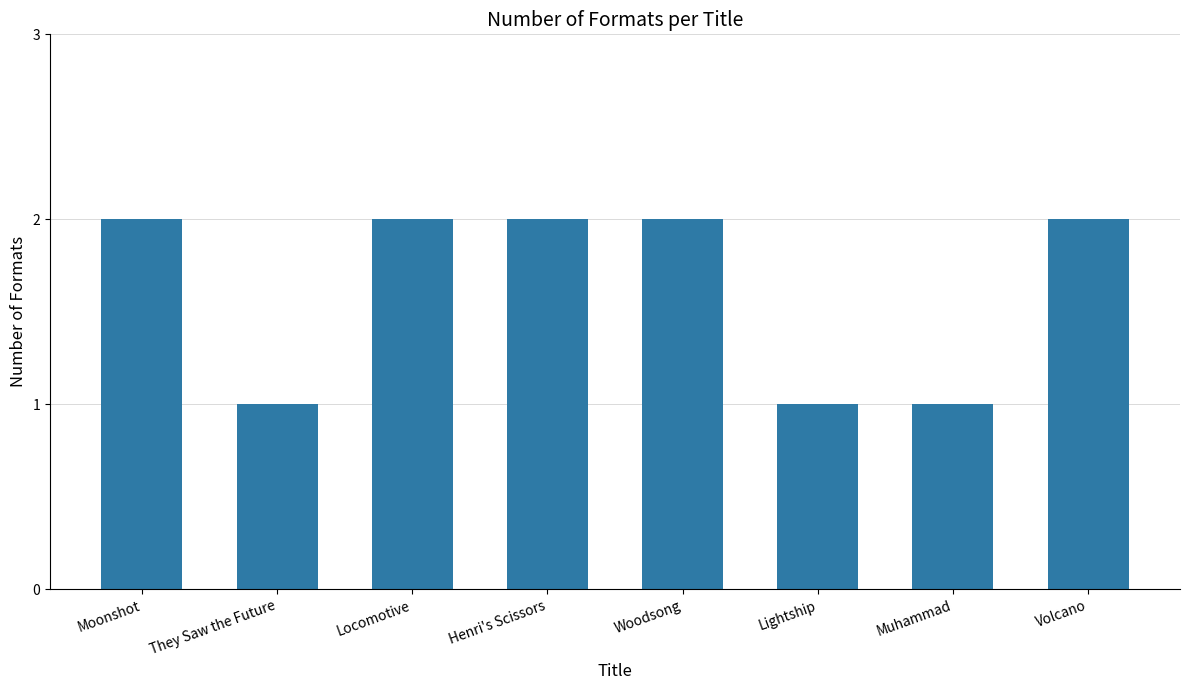

How many categories are shown in the chart?

8